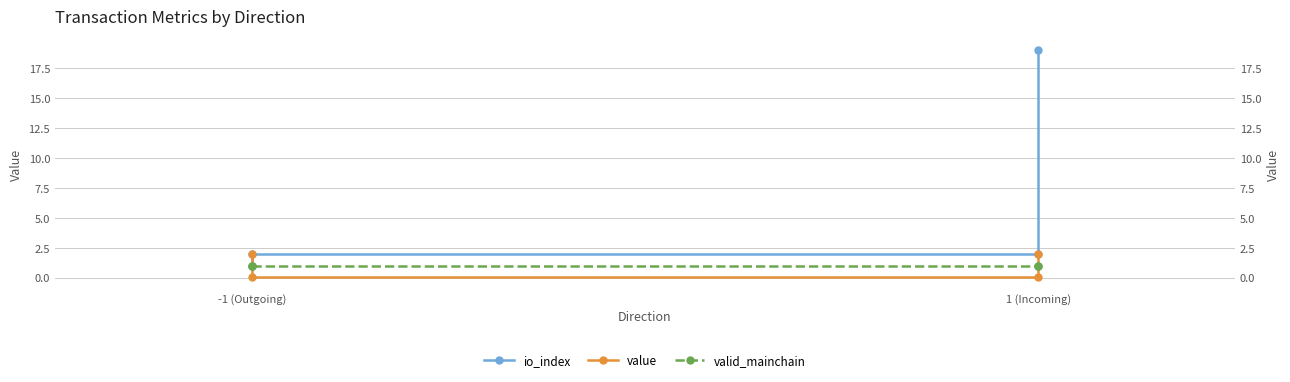

How many categories are shown in the chart?

4